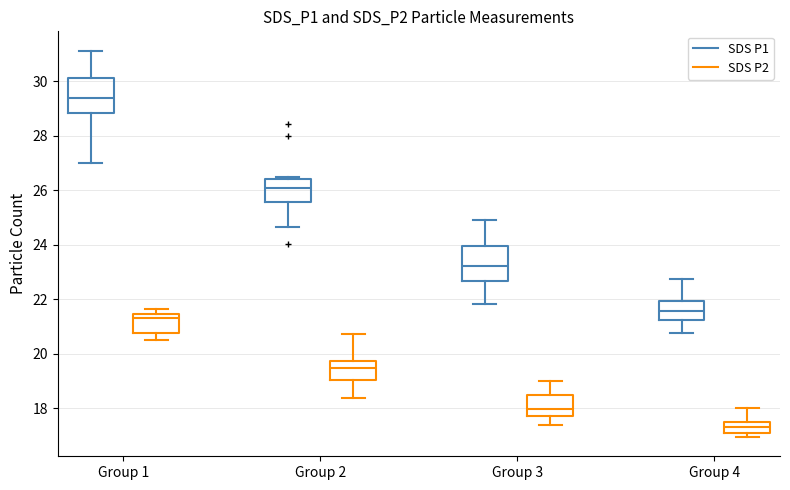

Where does the lower whisker of the box for Group 1 (SDS P2) end on the y-axis? The values are not printed on the chart, so give them approximately, as read against the axis.

20.6